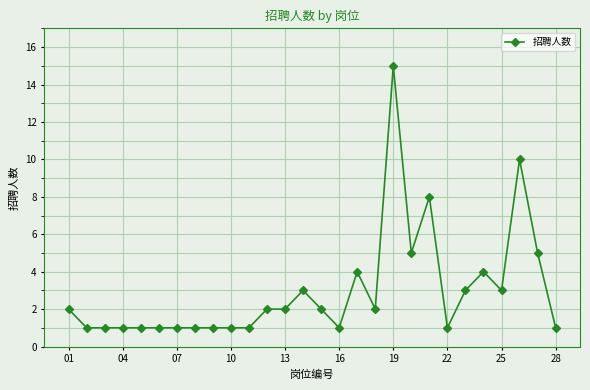

True or false: there are more than 2 points higher than both neighbors.

True